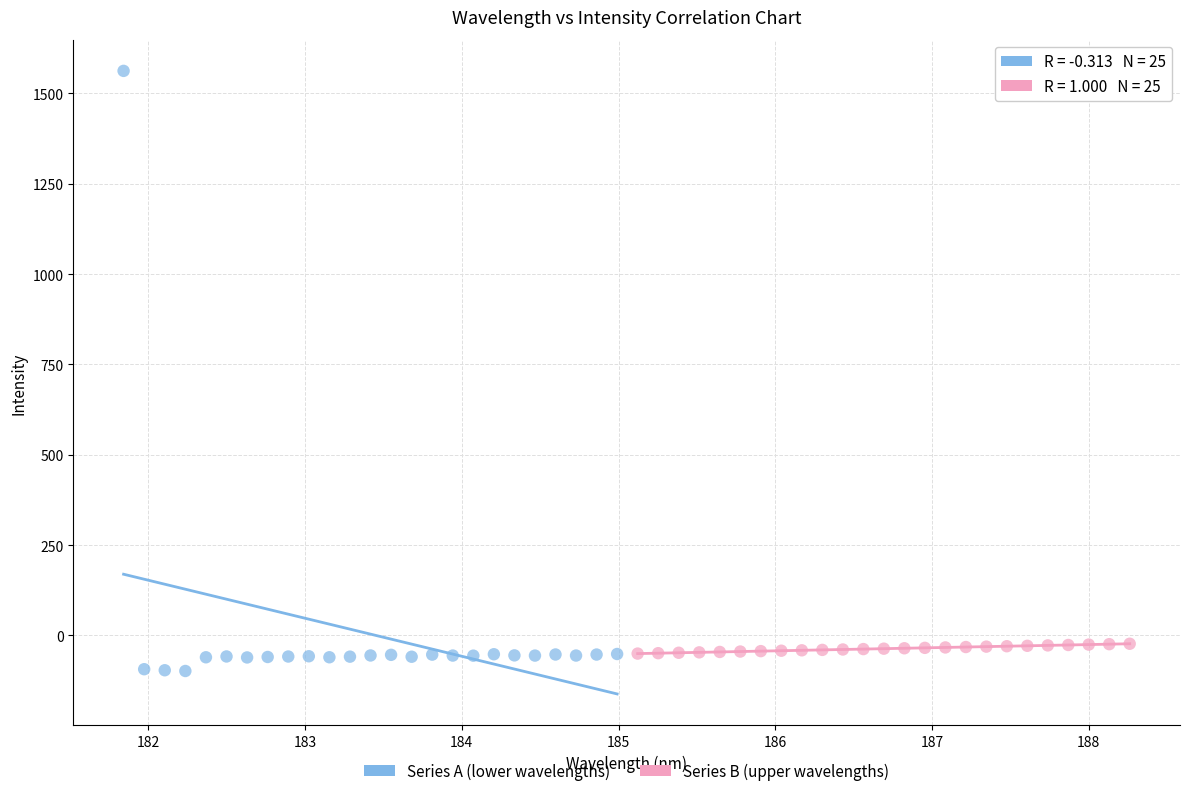

Which series reaches the minimum Y coordinate?

Series A (lower wavelengths)